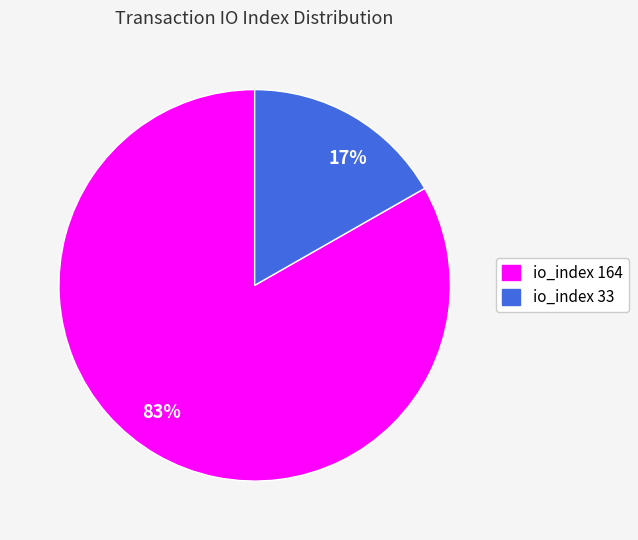

How many segments does this pie chart have?

2